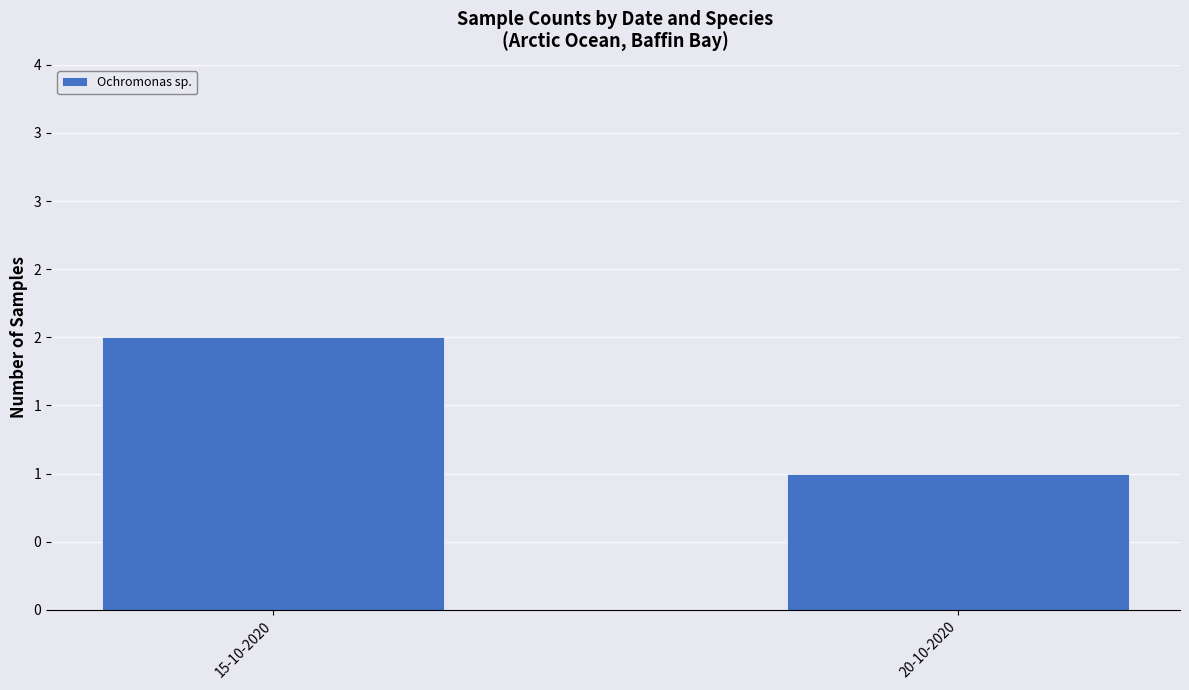

What position from the right is 15-10-2020?

2